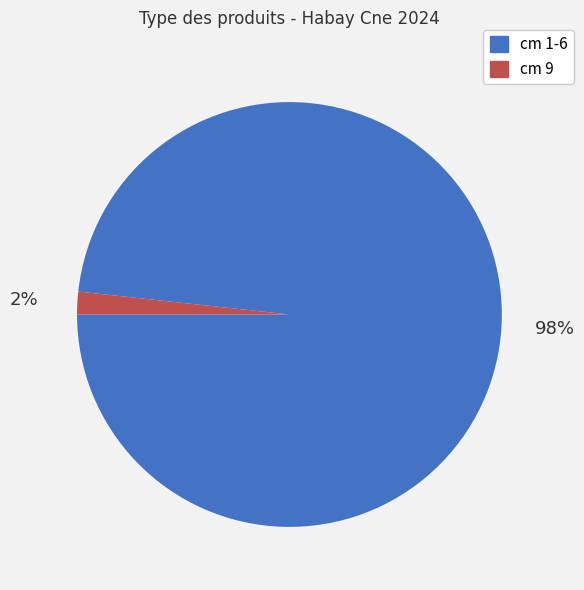

Rank the categories by value from highest to lowest.

cm 1-6, cm 9